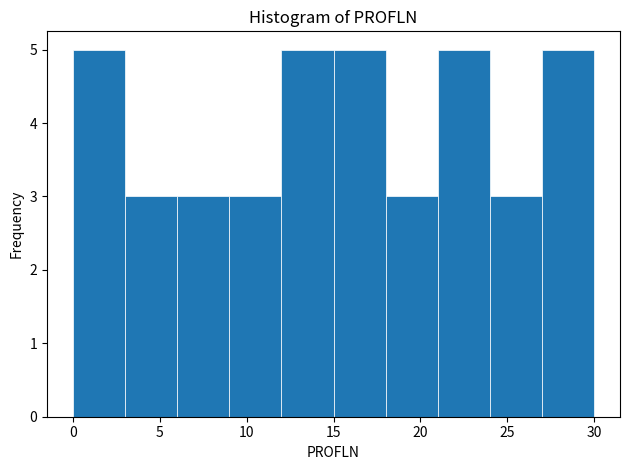

Reading left to right, list every bar in this chart as the range it spans on the x-axis followed by its height. The values are not printed on the chart, so give them approximately, as read against the axis.

0 to 3: 5
3 to 6: 3
6 to 9: 3
9 to 12: 3
12 to 15: 5
15 to 18: 5
18 to 21: 3
21 to 24: 5
24 to 27: 3
27 to 30: 5